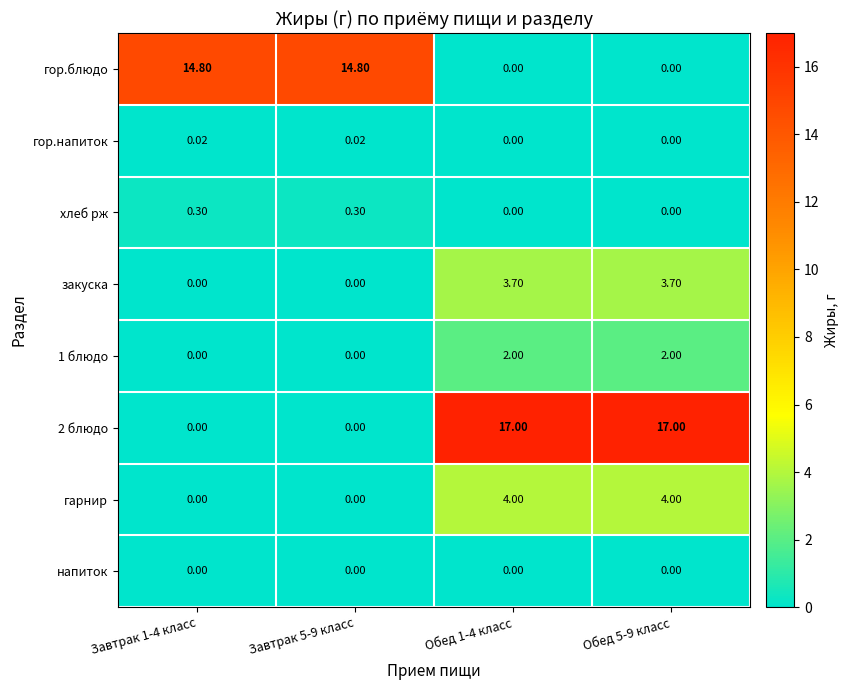

Is the value of гор.блюдо at Обед 1-4 класс greater than the value of гарнир at Обед 5-9 класс?

No